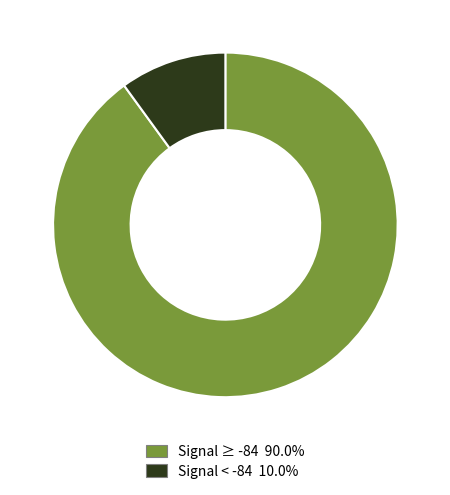

Does any single category account for the majority?

Yes